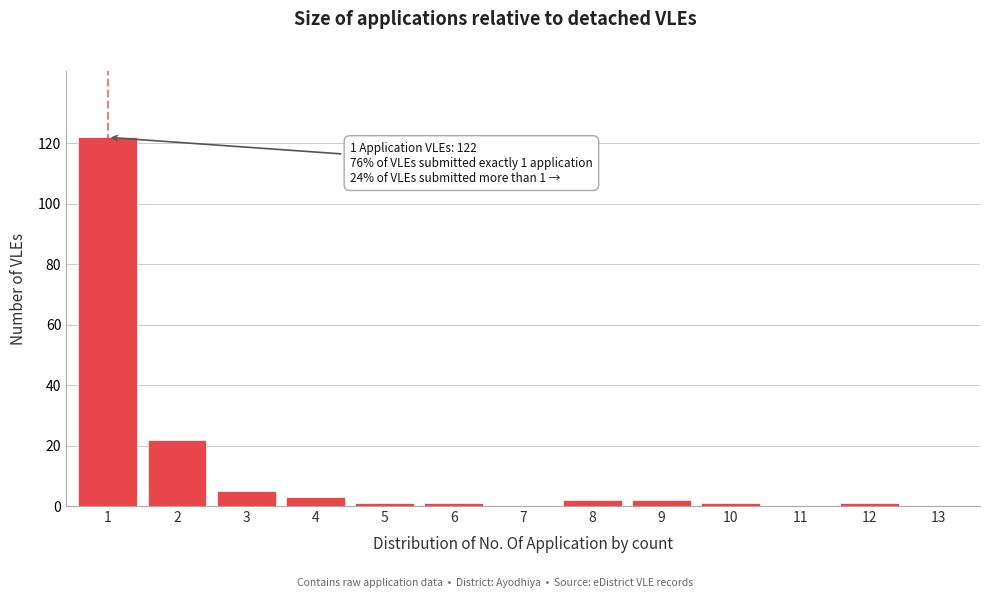

Reading right to left, extract all data points from this chart.

13=0	12=1	11=0	10=1	9=2	8=2	7=0	6=1	5=1	4=3	3=5	2=22	1=122